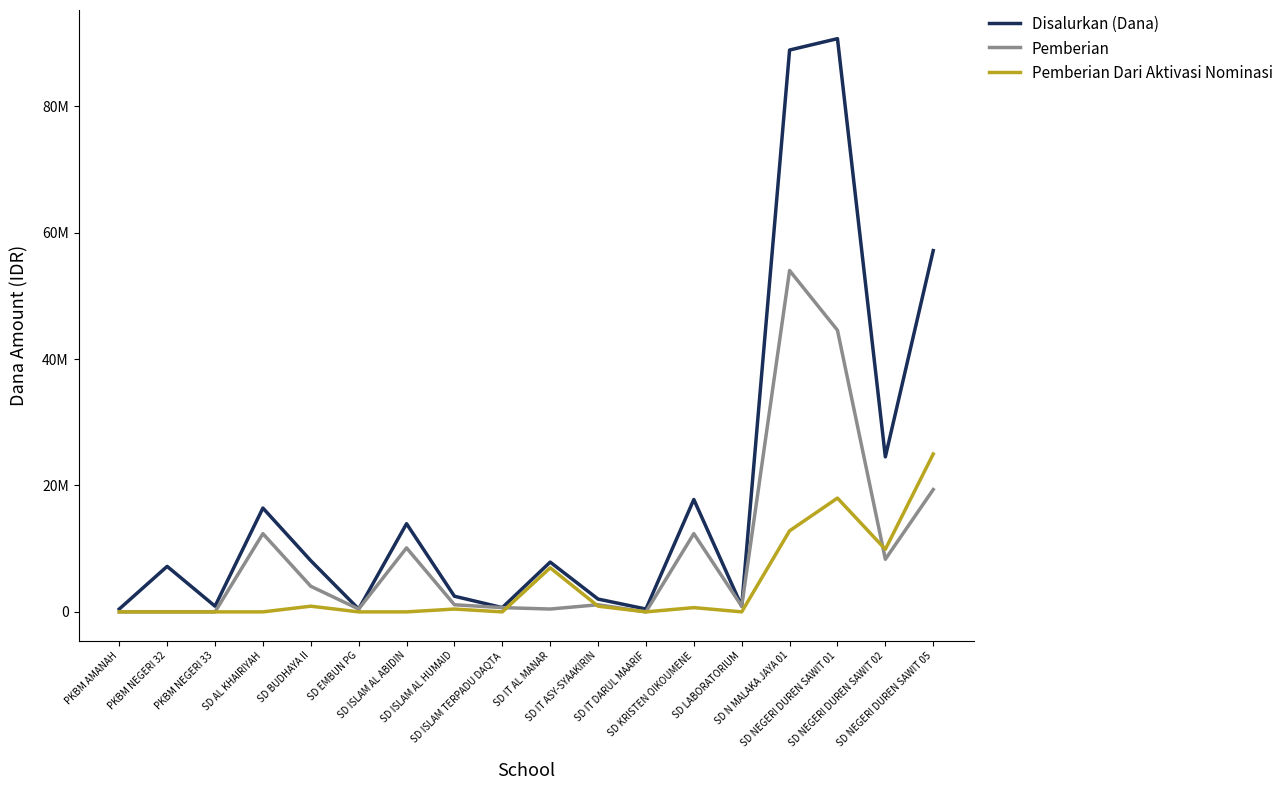

What is the label of the 9th point from the left?

SD ISLAM TERPADU DAQTA